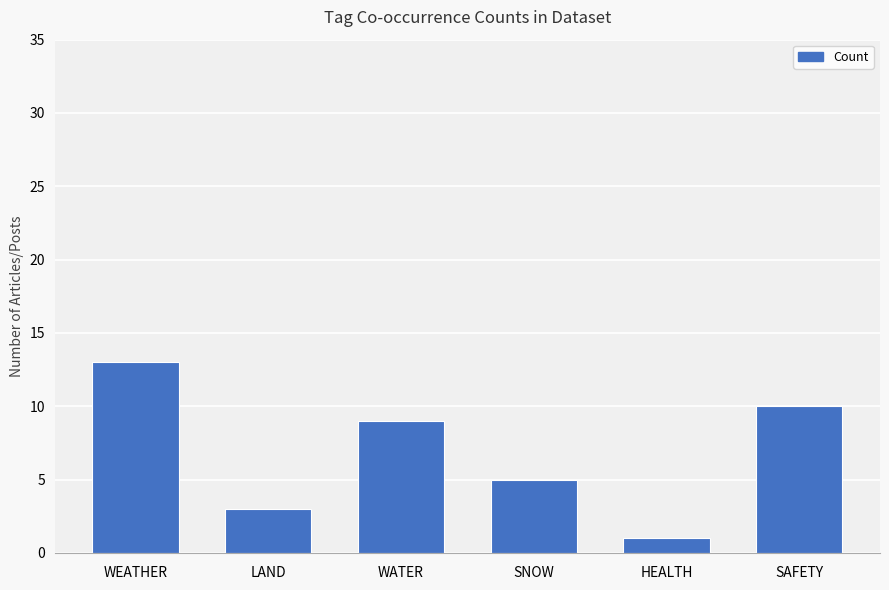

Which category has the lowest value across all series?

HEALTH